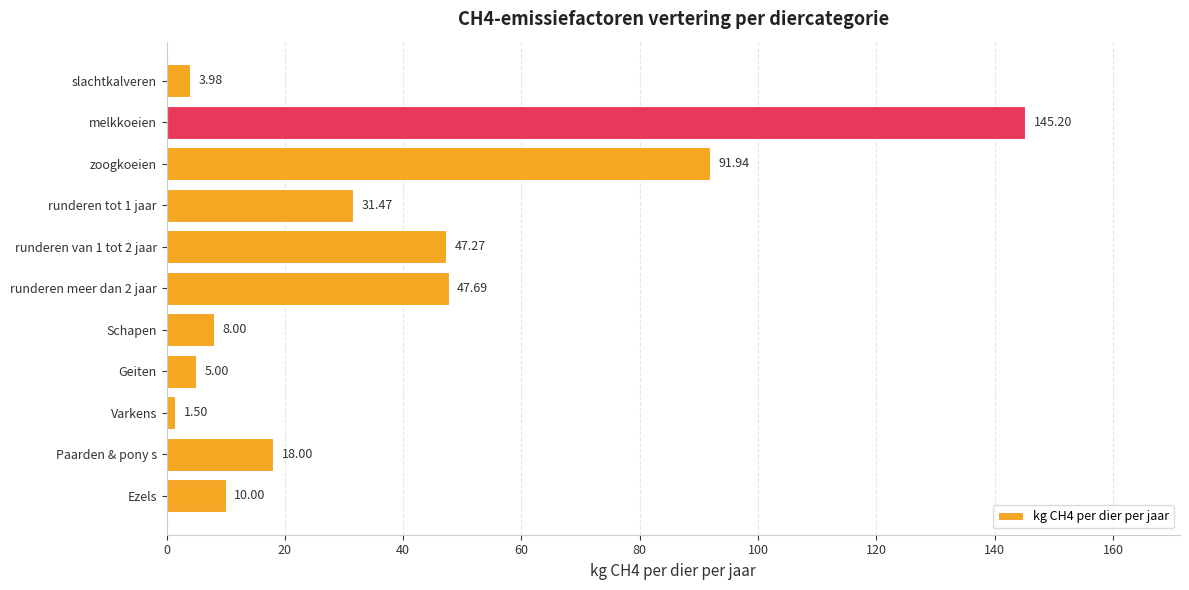

Which has a higher value, runderen meer dan 2 jaar or runderen tot 1 jaar?

runderen meer dan 2 jaar